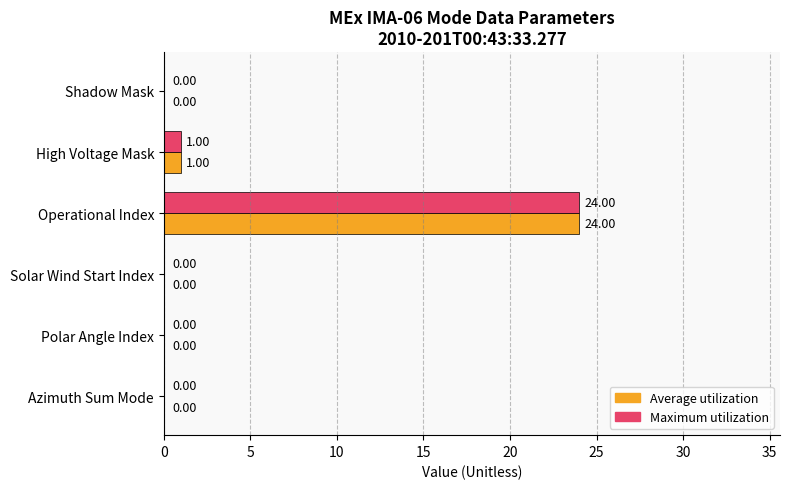

At which label is Maximum utilization closest to 12?

High Voltage Mask